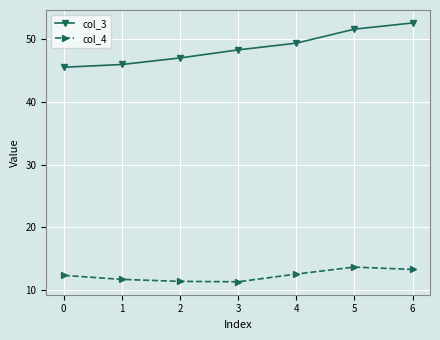

The col_4 series shows 13.7 at 5. True or false?

True